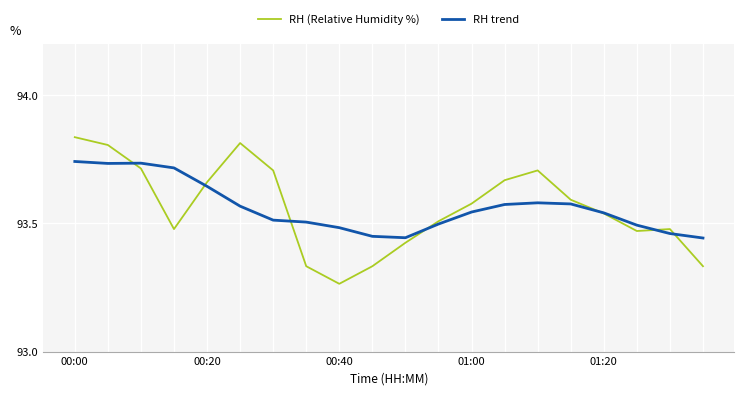

Rank the series by their maximum value, from highest to lowest.

RH (Relative Humidity %), RH trend